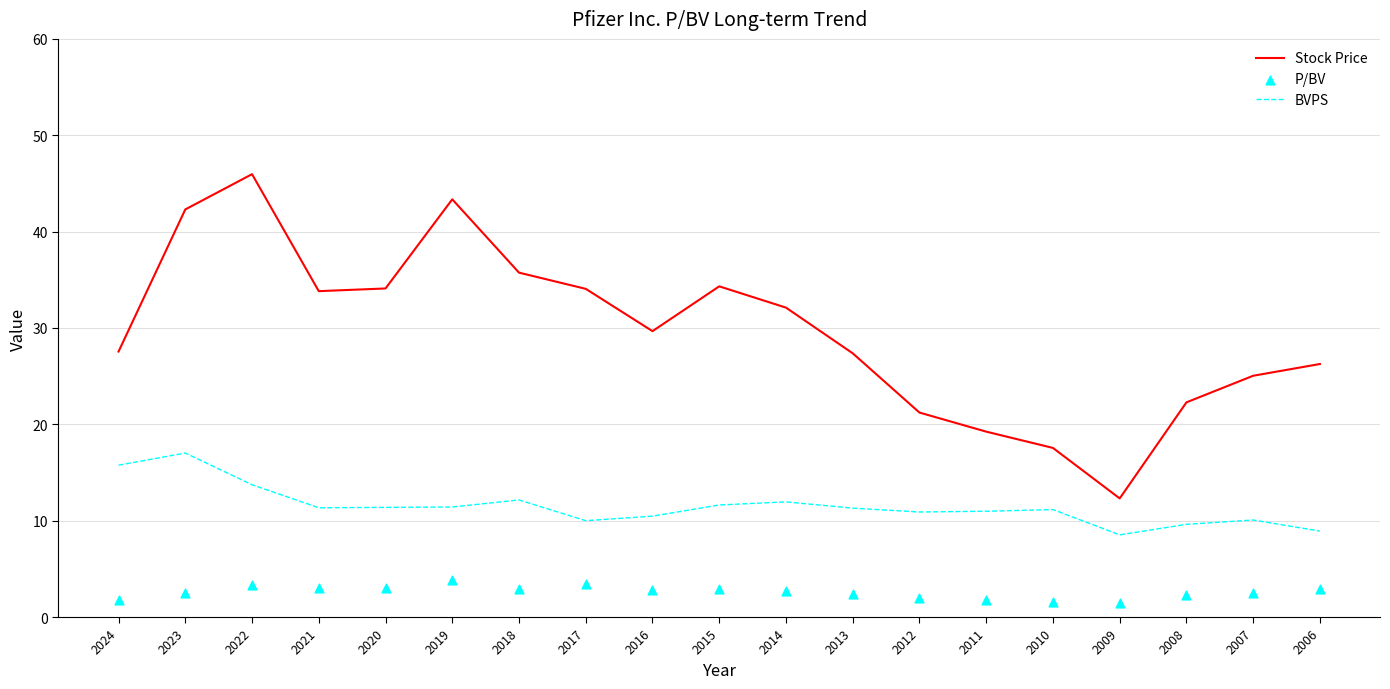

Which series reaches the maximum Y coordinate?

Stock Price